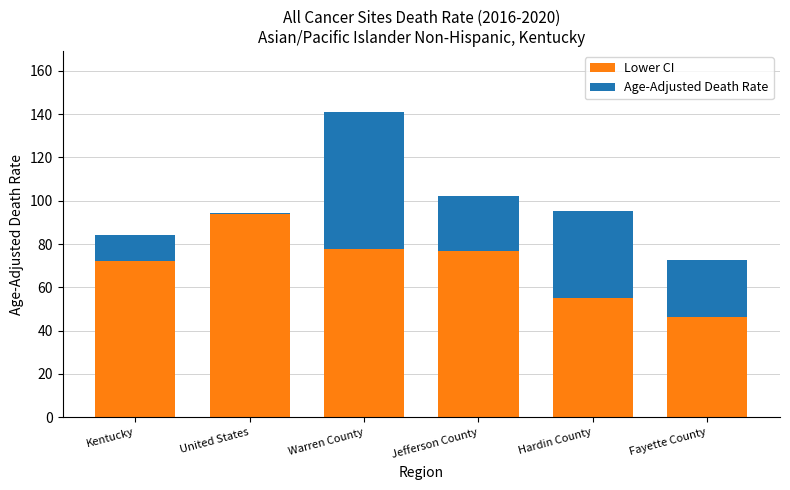

What is the maximum value for Lower CI?

93.9